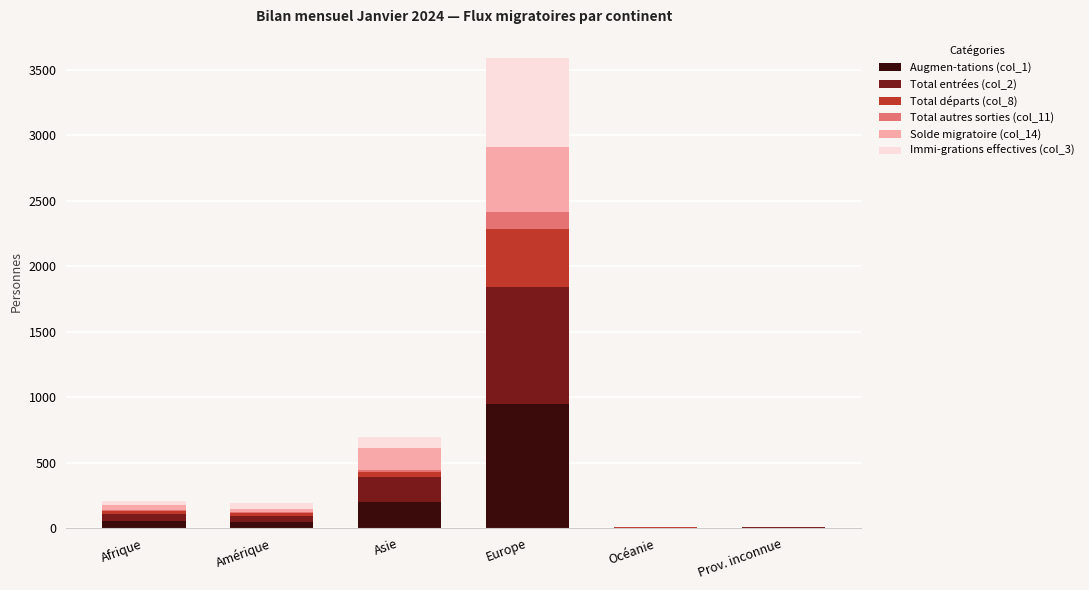

Which category has the lowest value across all series?

Océanie